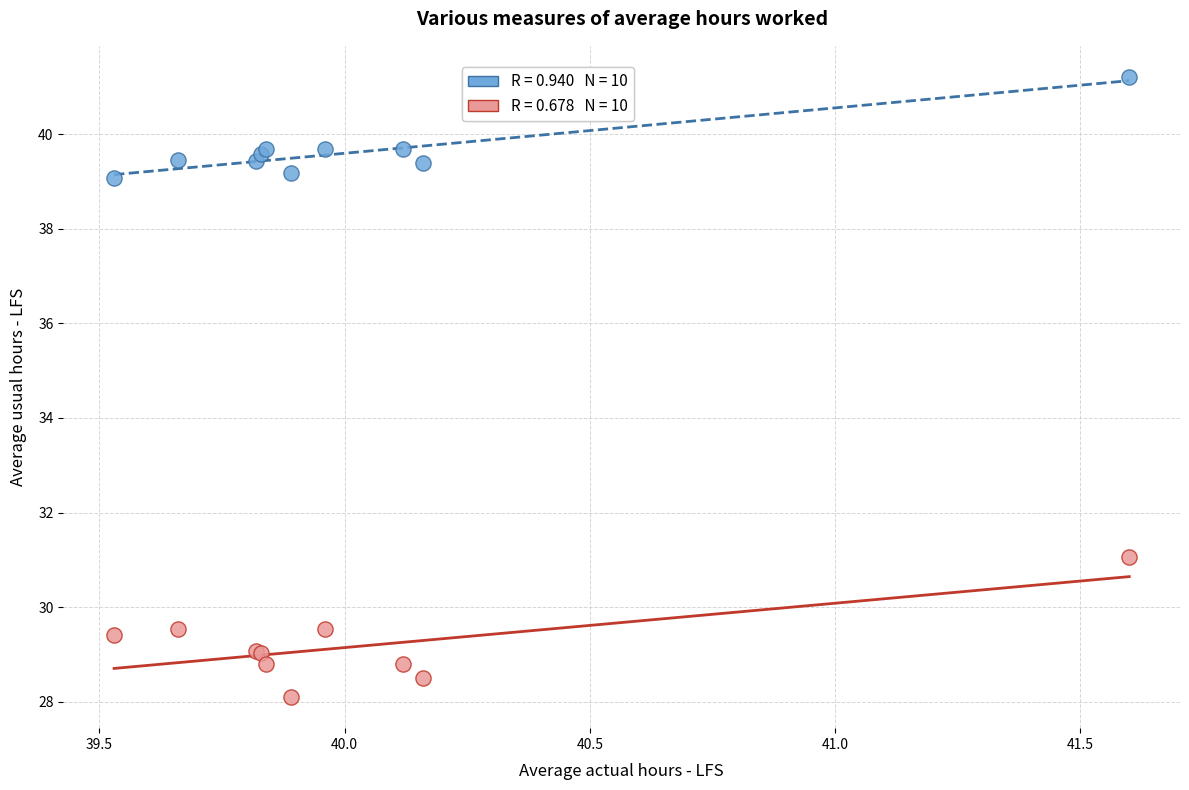

Across all series, what Y value is closest to 34?

31.1